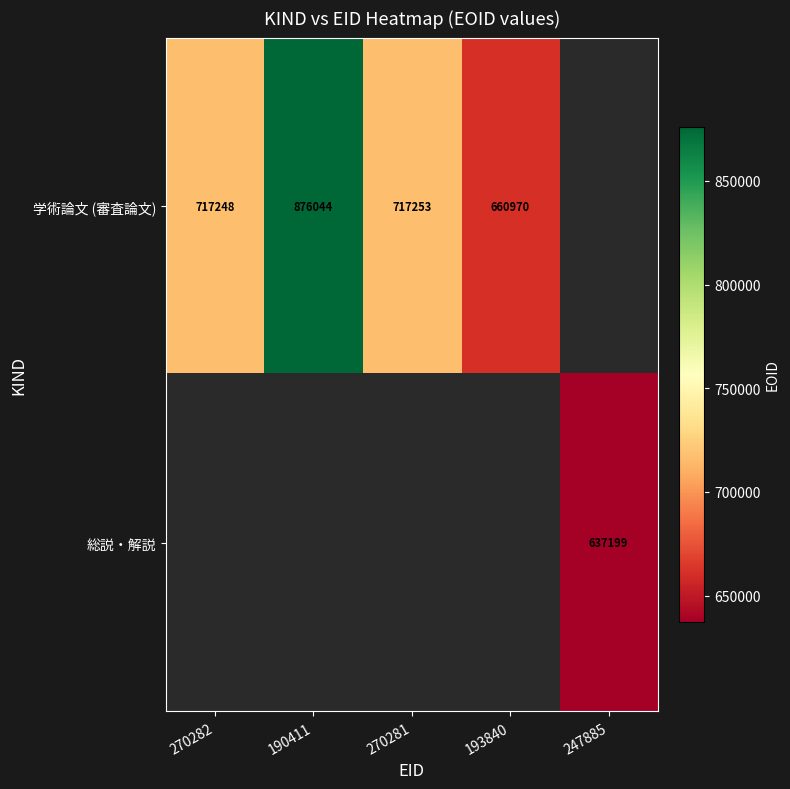

Is the value of 学術論文 (審査論文) at 270281 greater than the value of 総説・解説 at 247885?

Yes